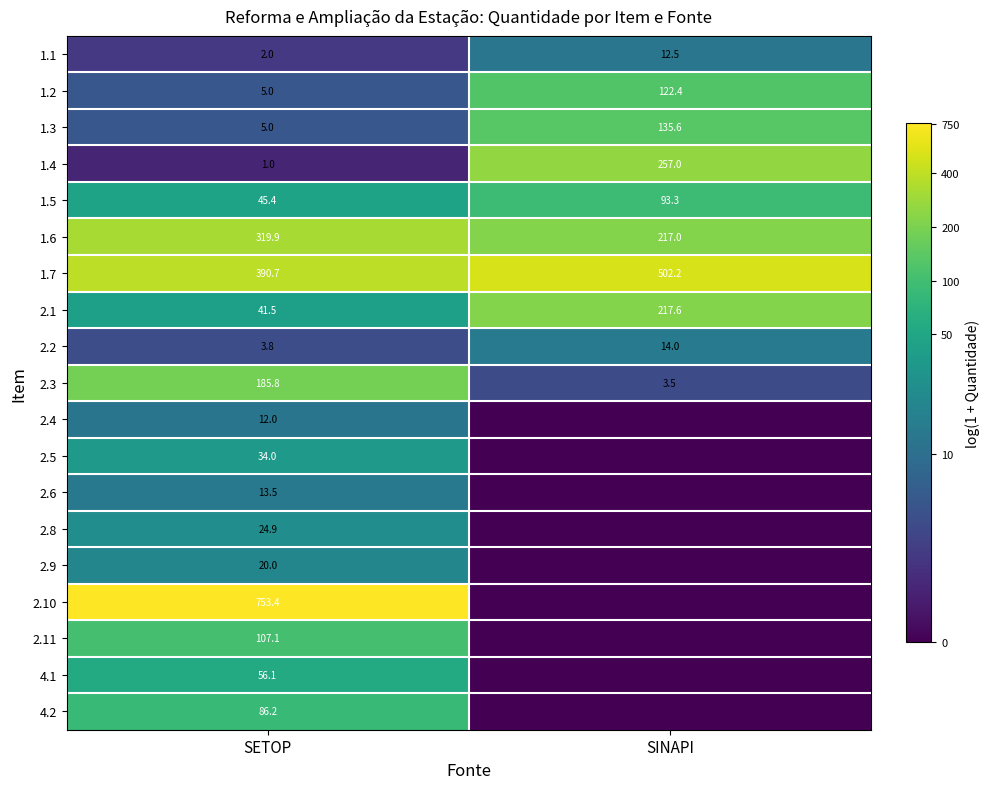

What is the approximate value of 2.2 at SETOP?

3.8